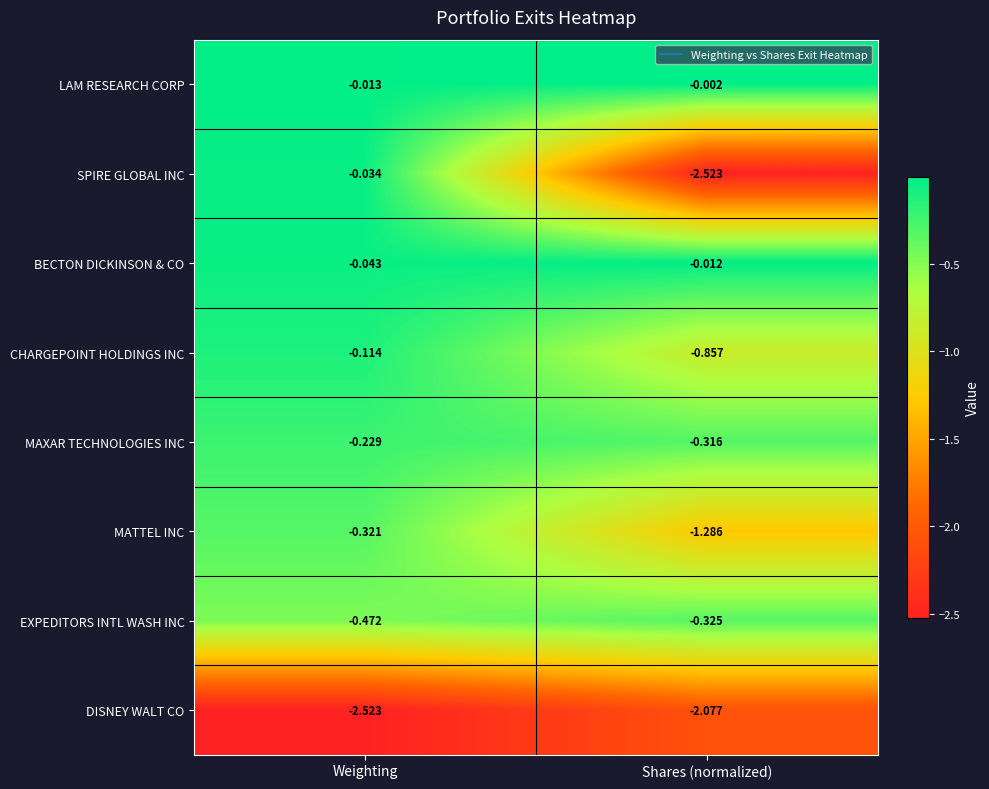

How many series are shown in this chart?

8